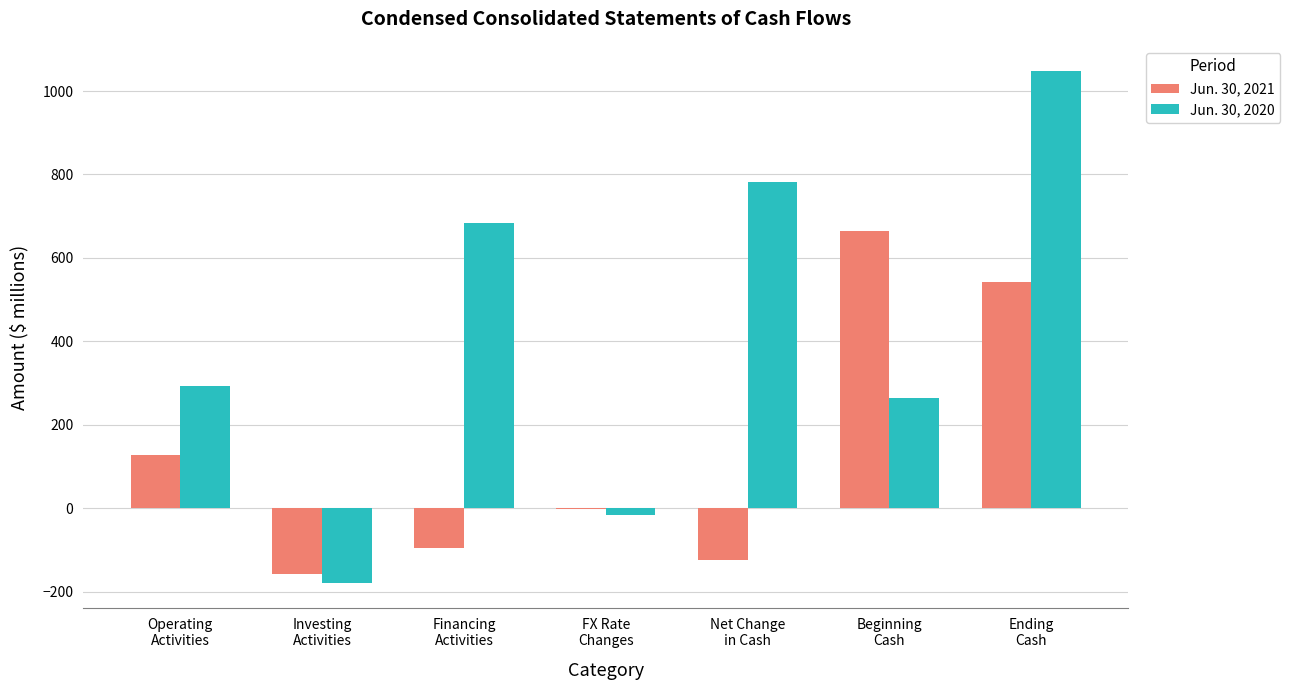

What is the spread (max minus min) of values at Ending
Cash?

505